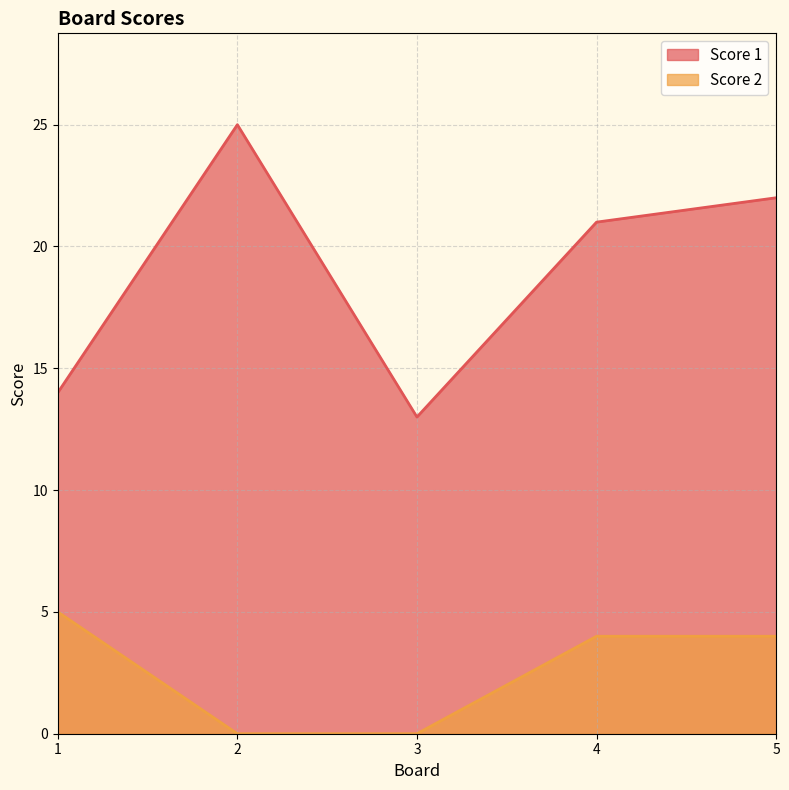

The Score 2 series shows -3 at 3. True or false?

False